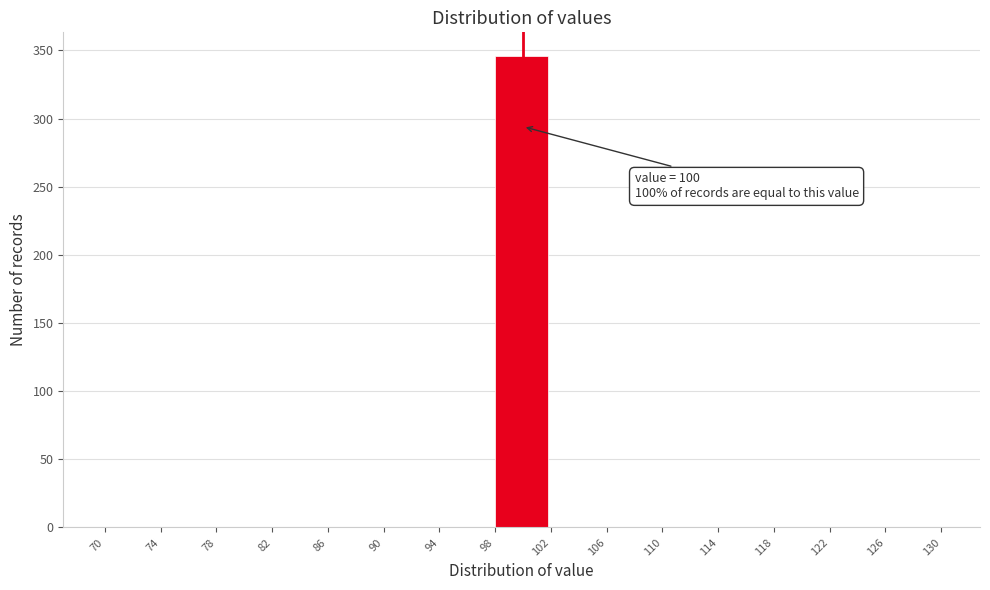

Which range on the x-axis has the tallest bar?

98 to 102